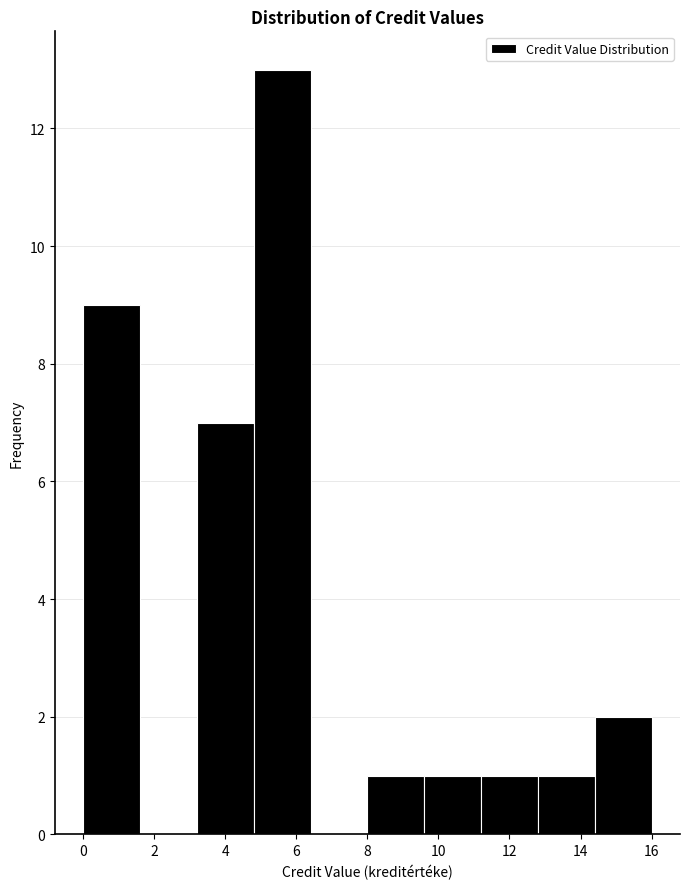

Over which range of the x-axis is the bar tallest?

4.8 to 6.4